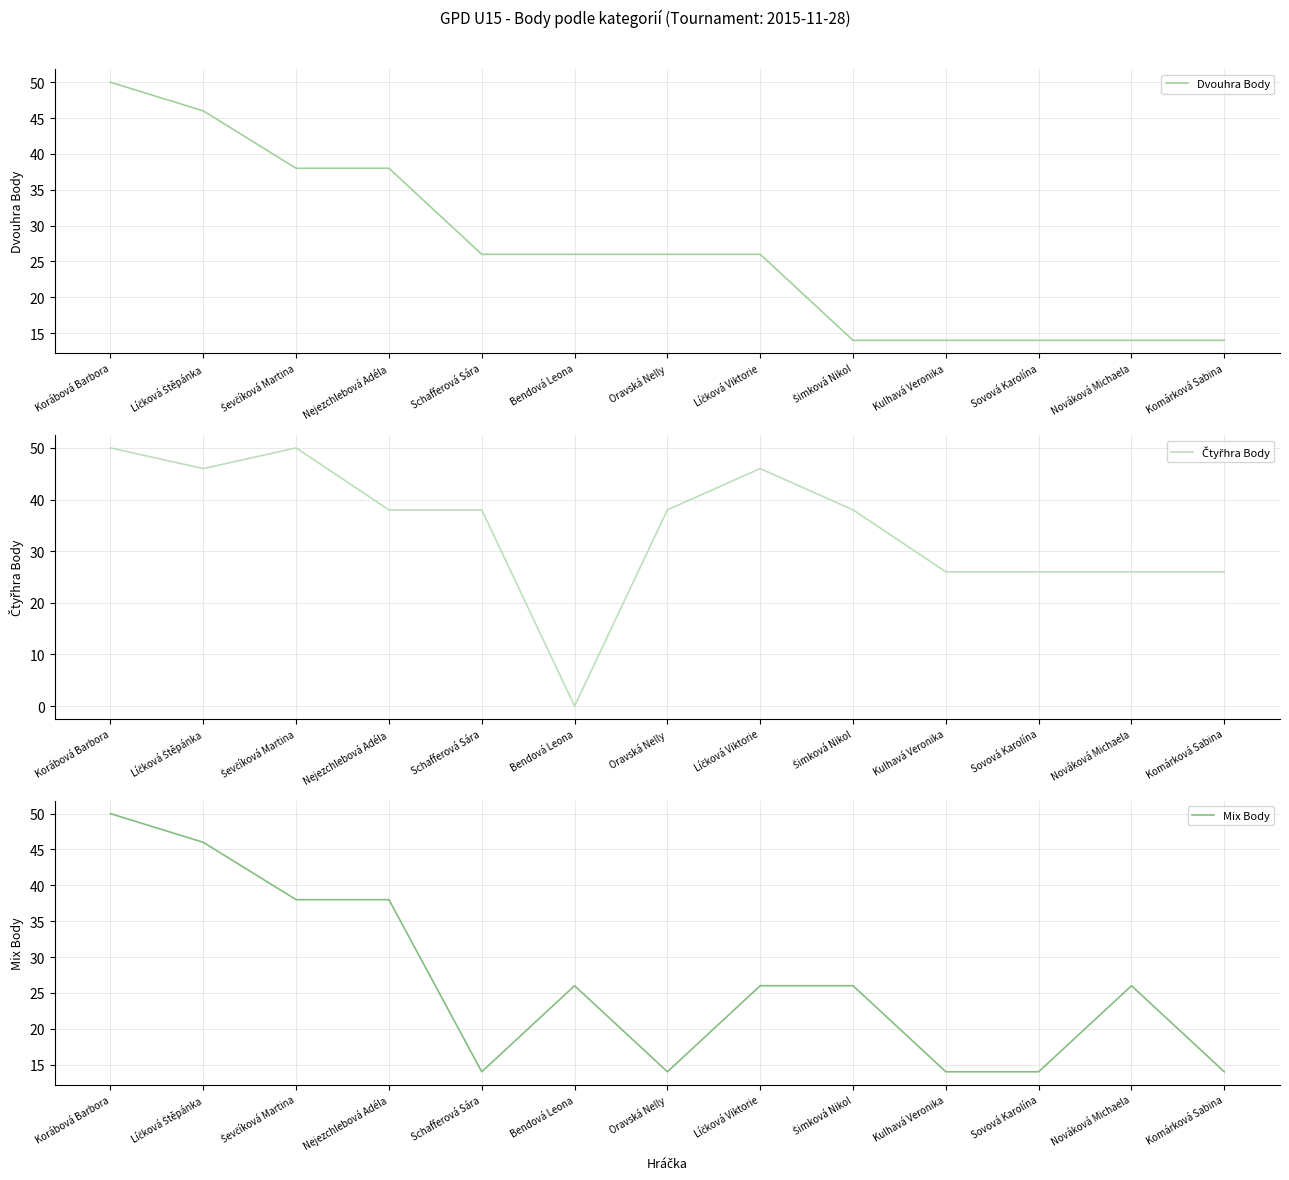

Which category has the lowest value in the Mix Body series?

Schafferová Sára